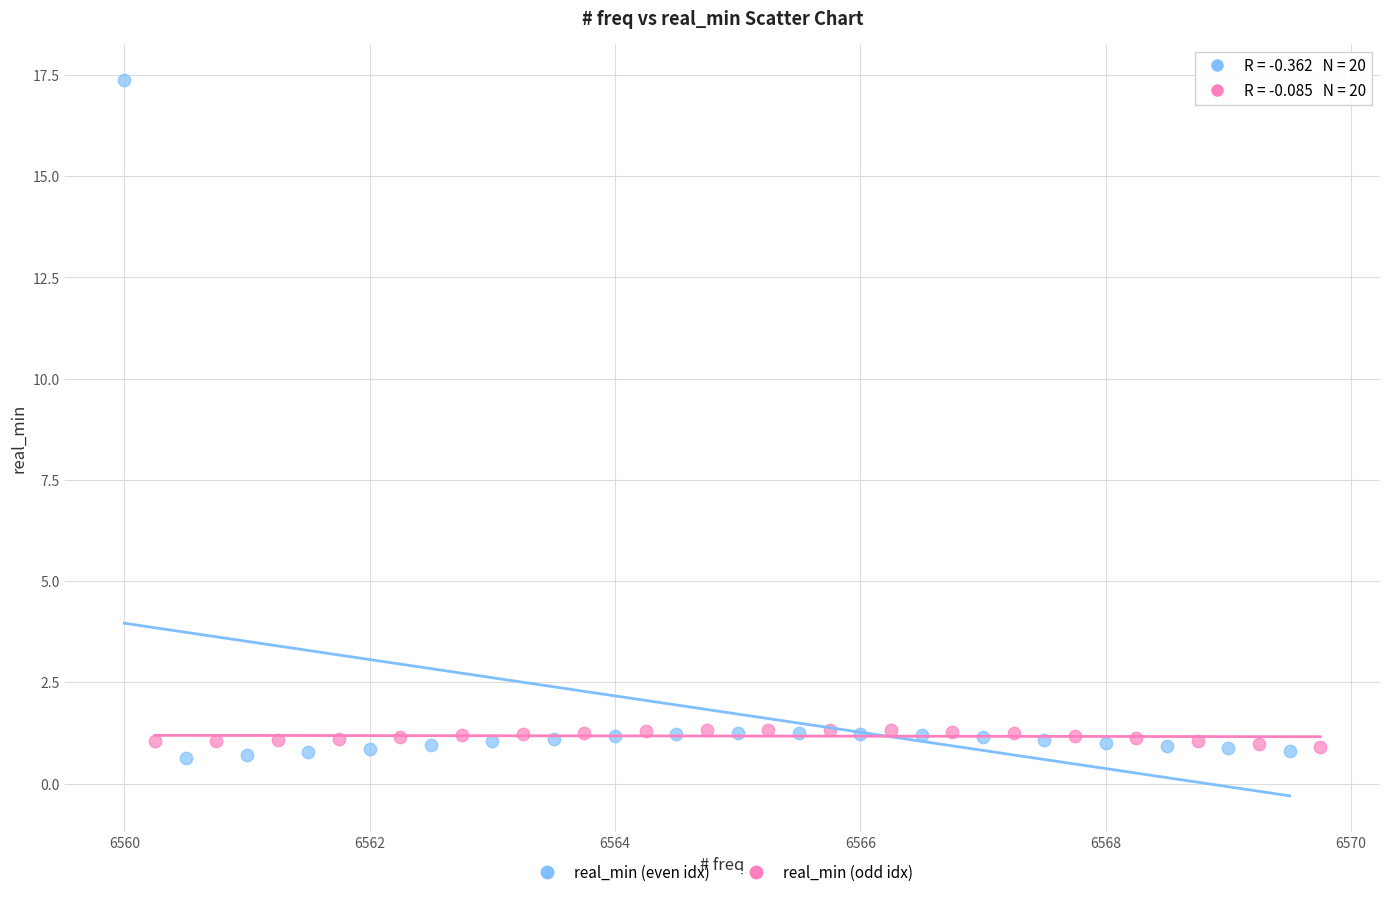

Which series contains the lowest Y value?

real_min (even idx)